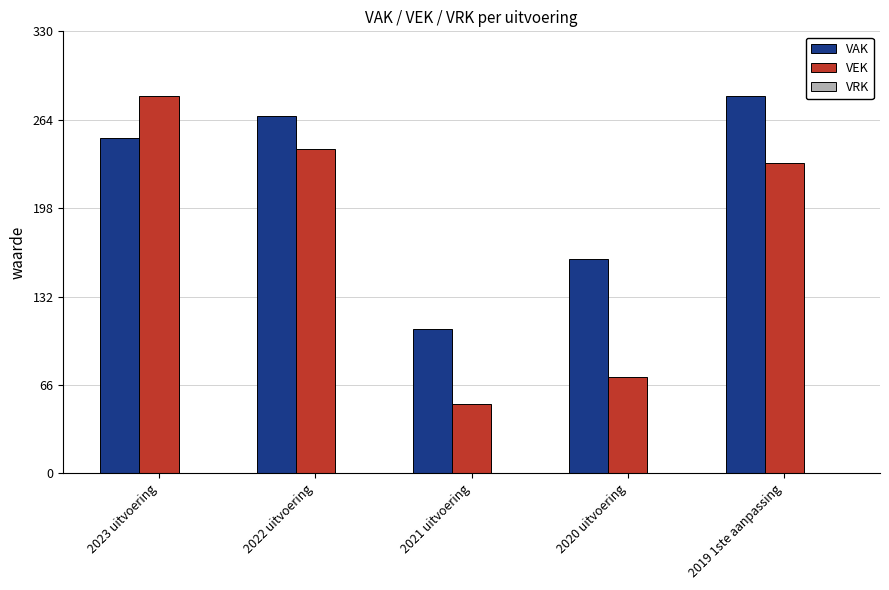

Where is VEK nearest to the value 167?

2019 1ste aanpassing